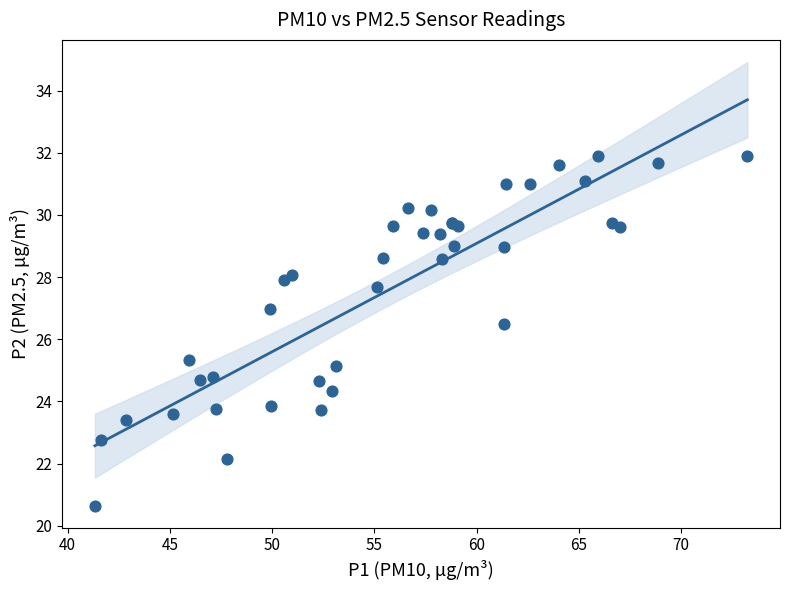

What Y value in the scatter plot is closest to 26?

26.5